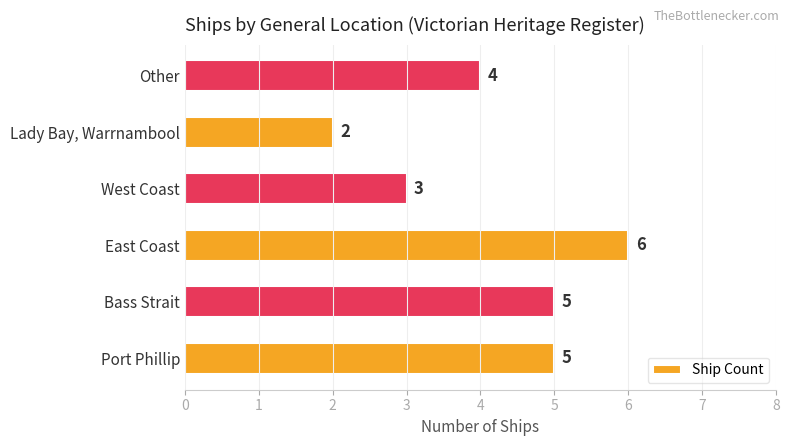

What is the maximum value shown in the chart?

6